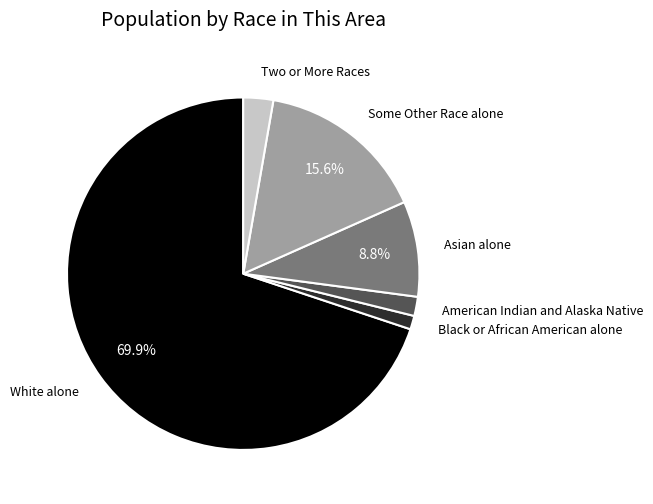

What is the majority slice?

White alone